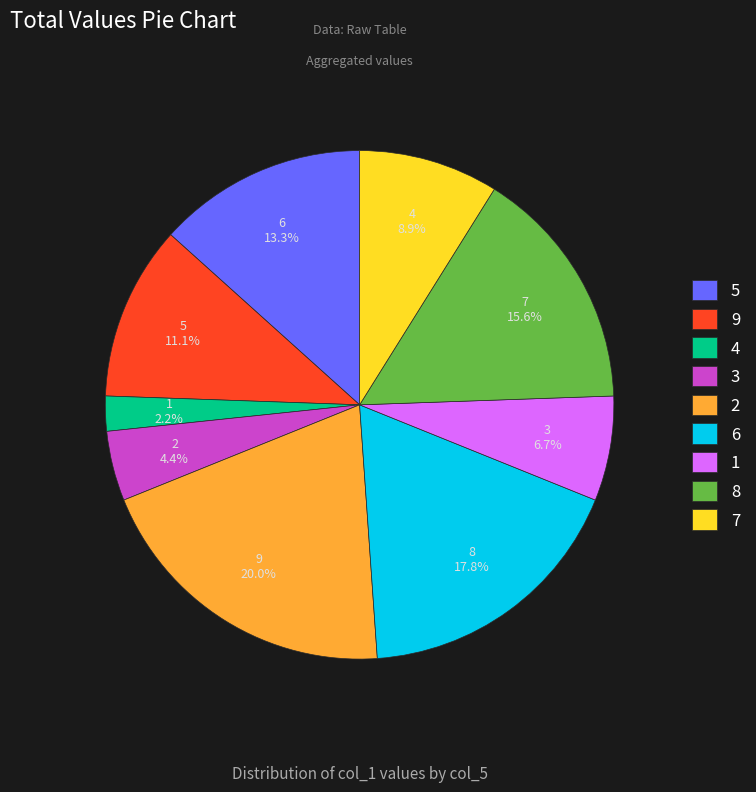

Does 3 represent more than half of the total?

No